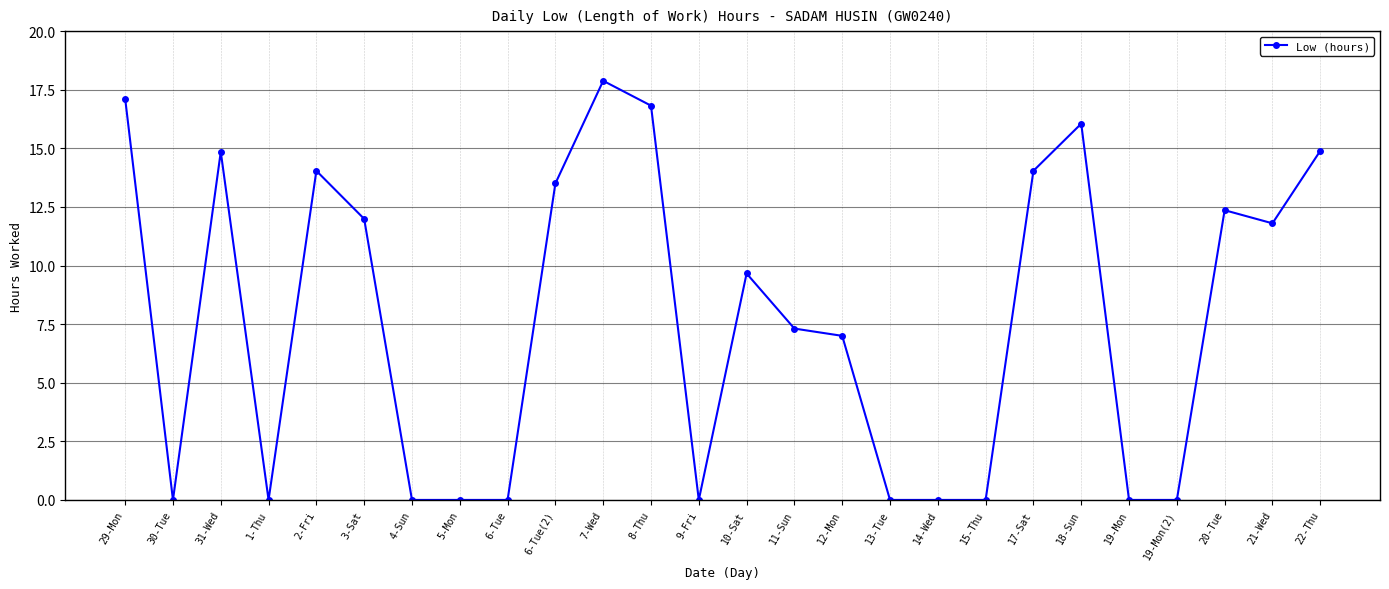

What is the maximum value shown in the chart?

17.9